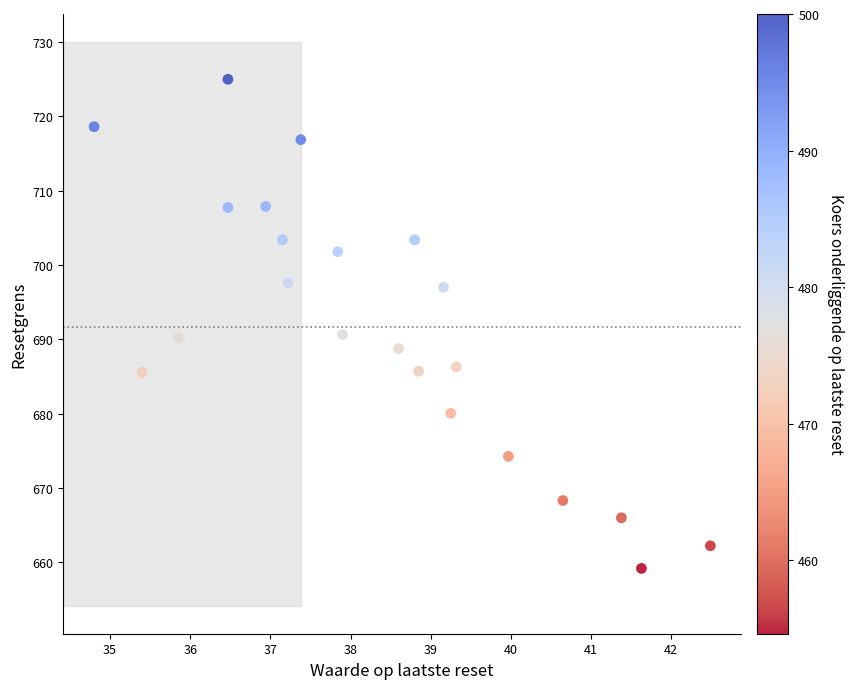

What is the range of Y values (max minus min)?

65.8